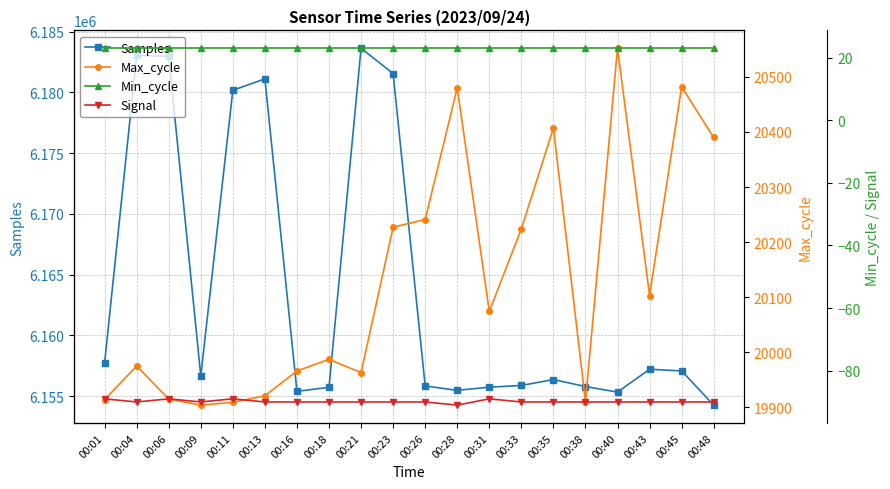

What is the value of the Max_cycle point at the 17th from the left?

20552